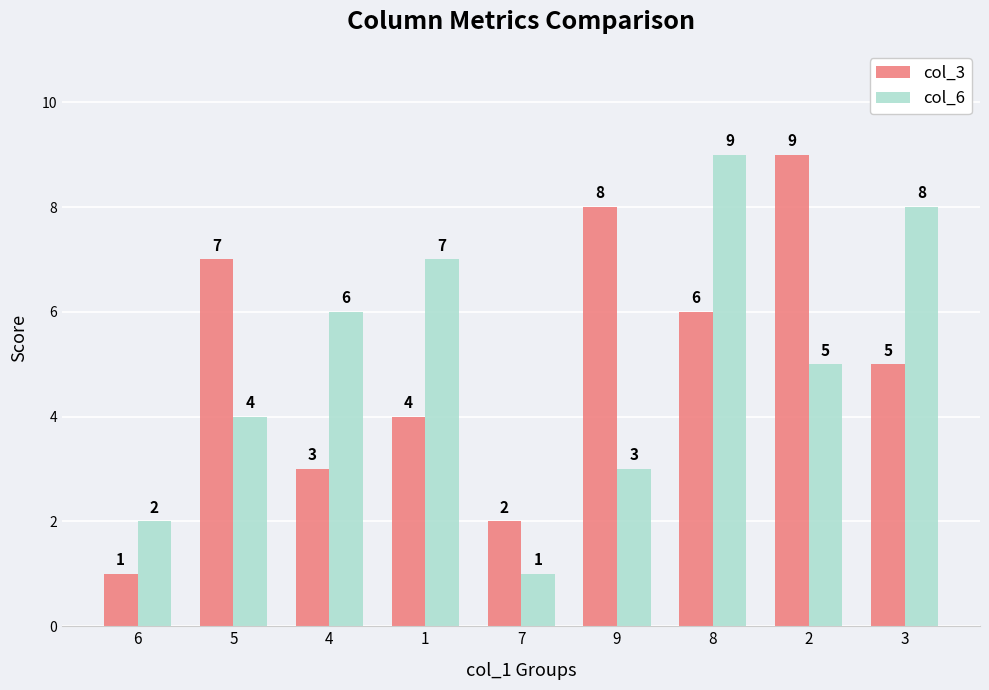

What is the difference between the col_6 values at 4 and 8?

3